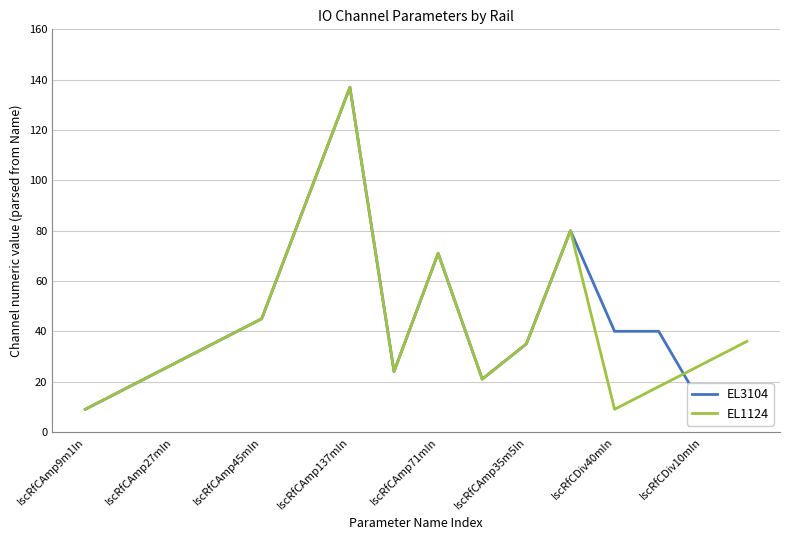

What is the smallest value displayed?

9